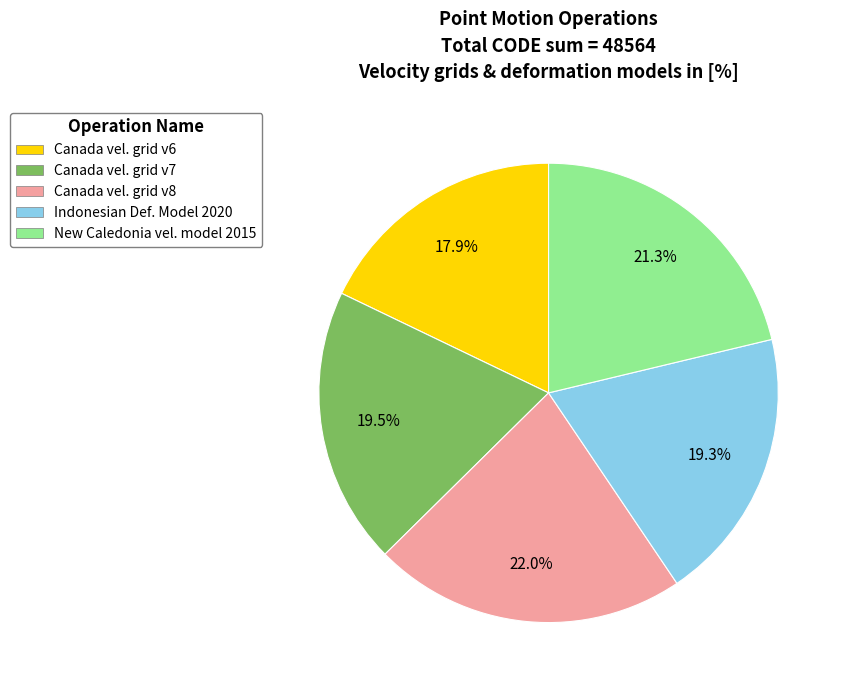

Is there any slice that represents more than half of the pie?

No